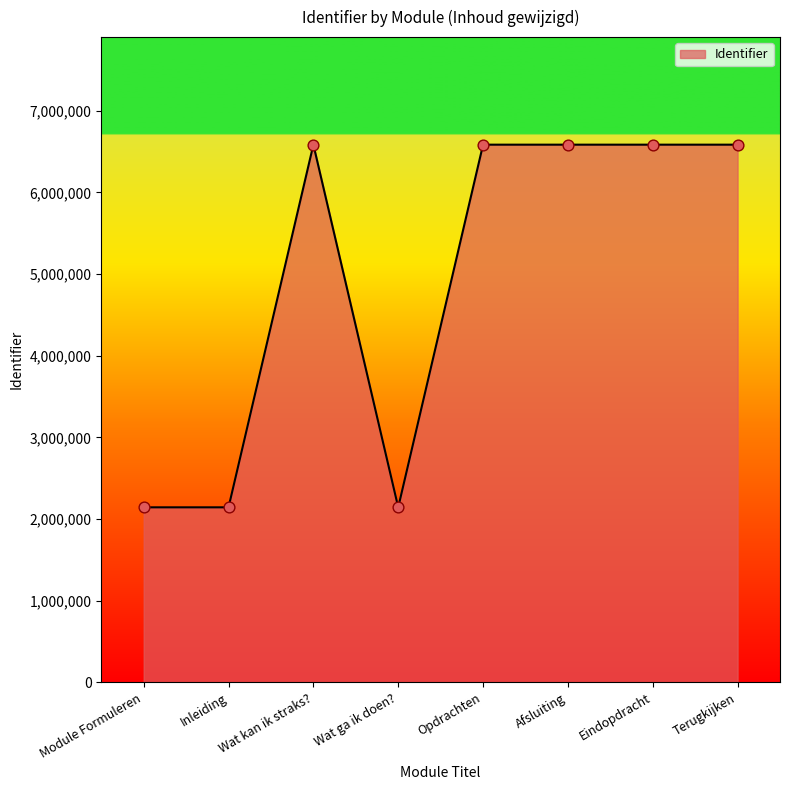

Between Wat ga ik doen? and Opdrachten, which is larger?

Opdrachten